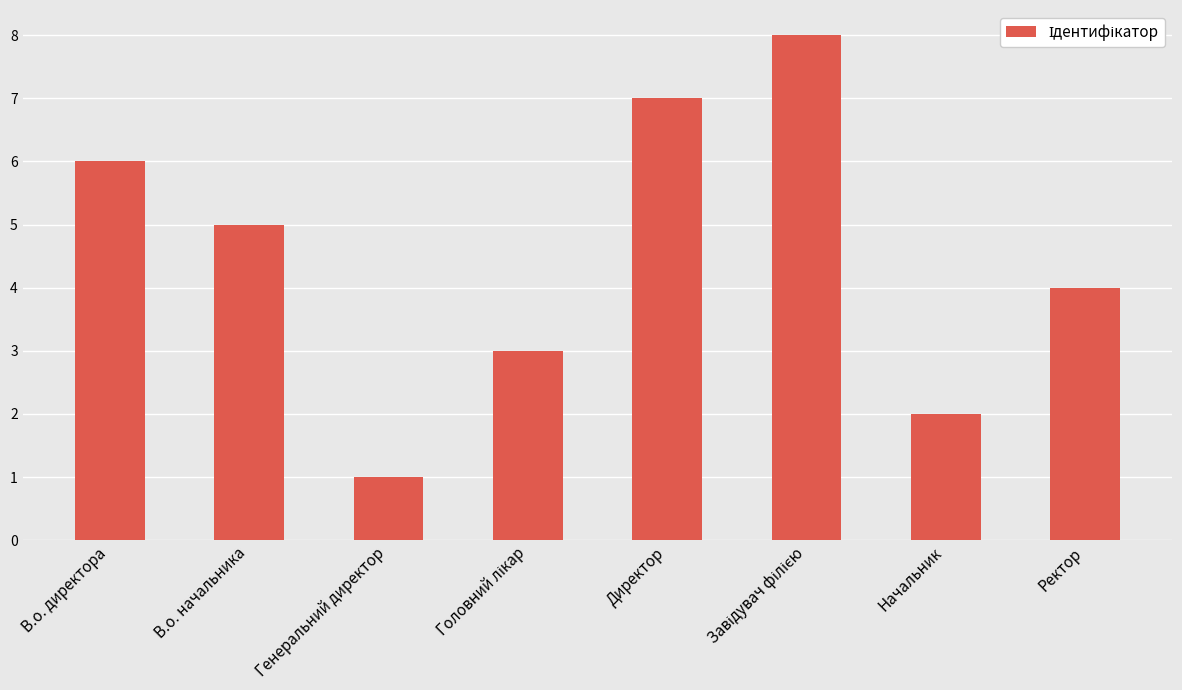

What is the change in value from В.о. директора to В.о. начальника?

-1